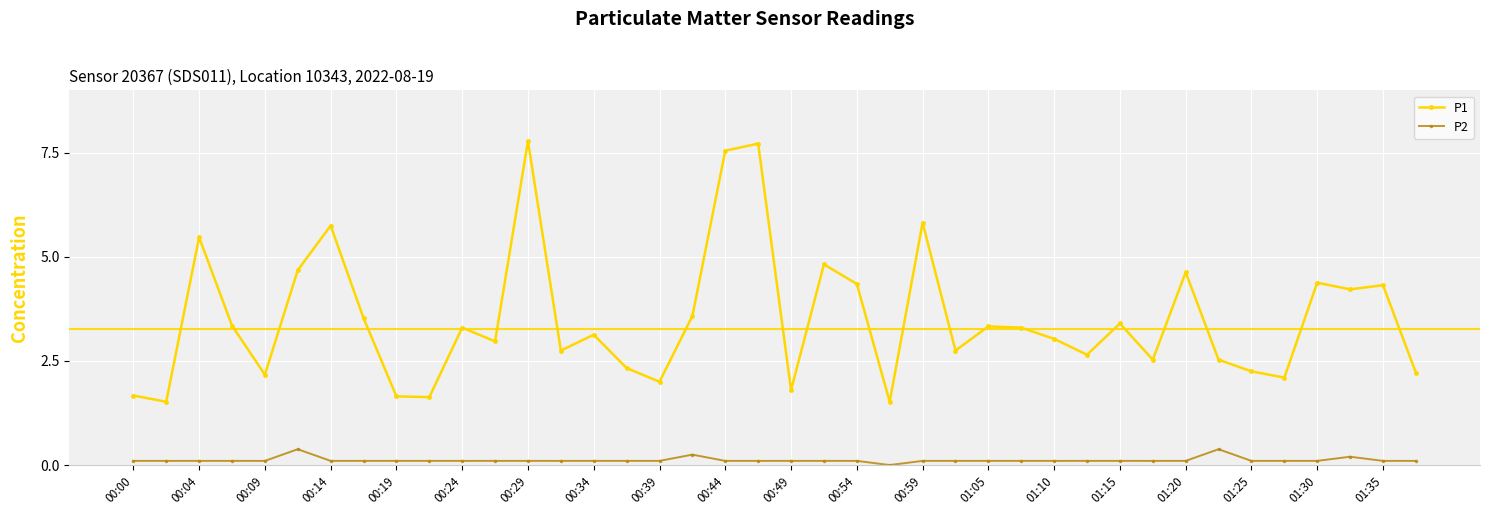

What is the maximum value shown in the chart?

7.8